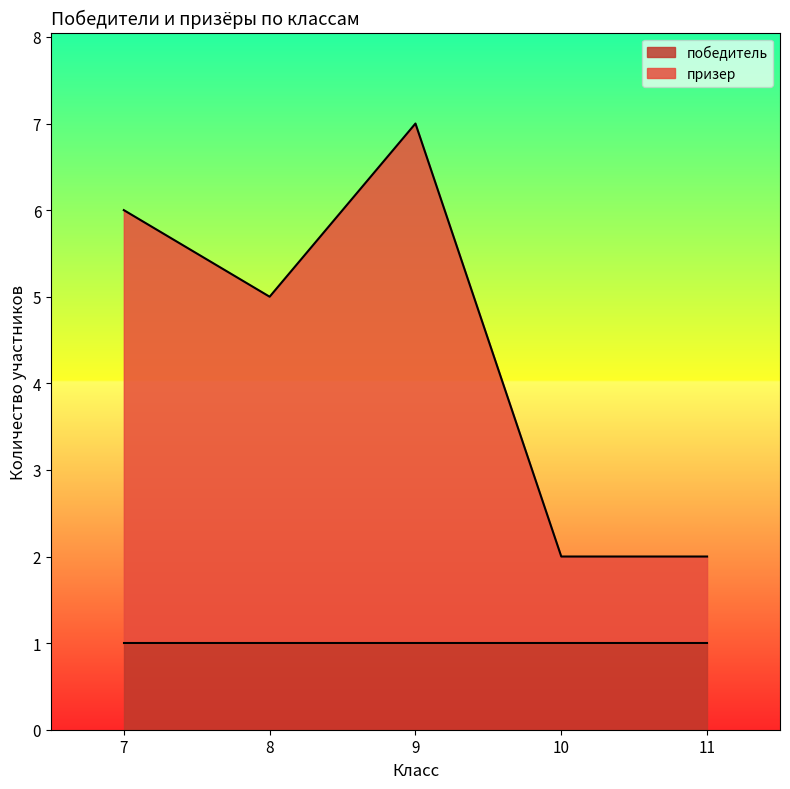

True or false: there are more than 1 points higher than both neighbors.

False